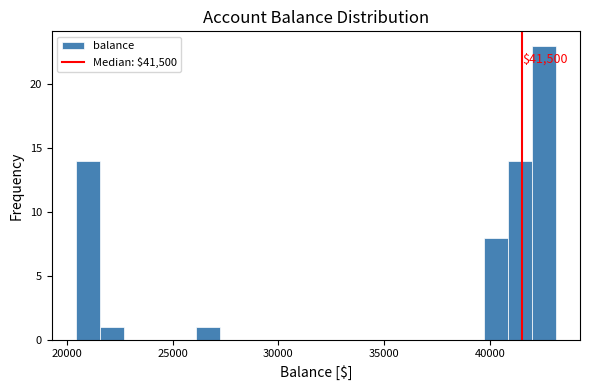

Around what value on the x-axis is the tallest bar? Give the approximate position of its centre, as read against the axis.

42500